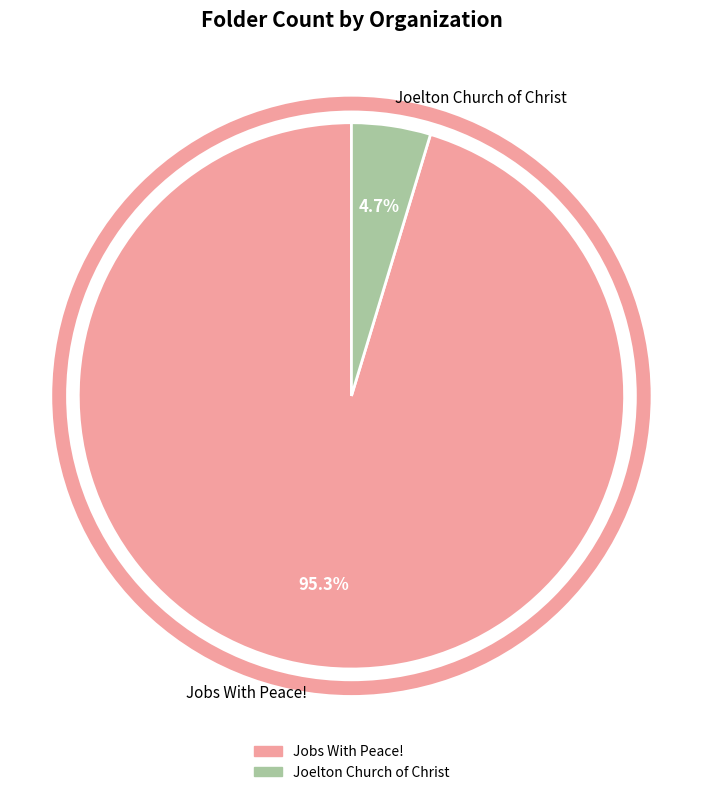

Is it true that Jobs With Peace! is 95% of the pie?

True